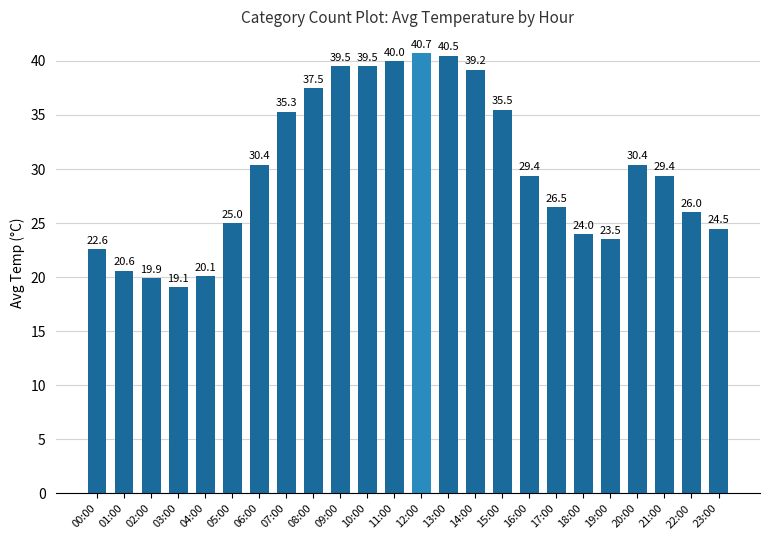

What is the sum of the values at 17:00 and 00:00?

49.1